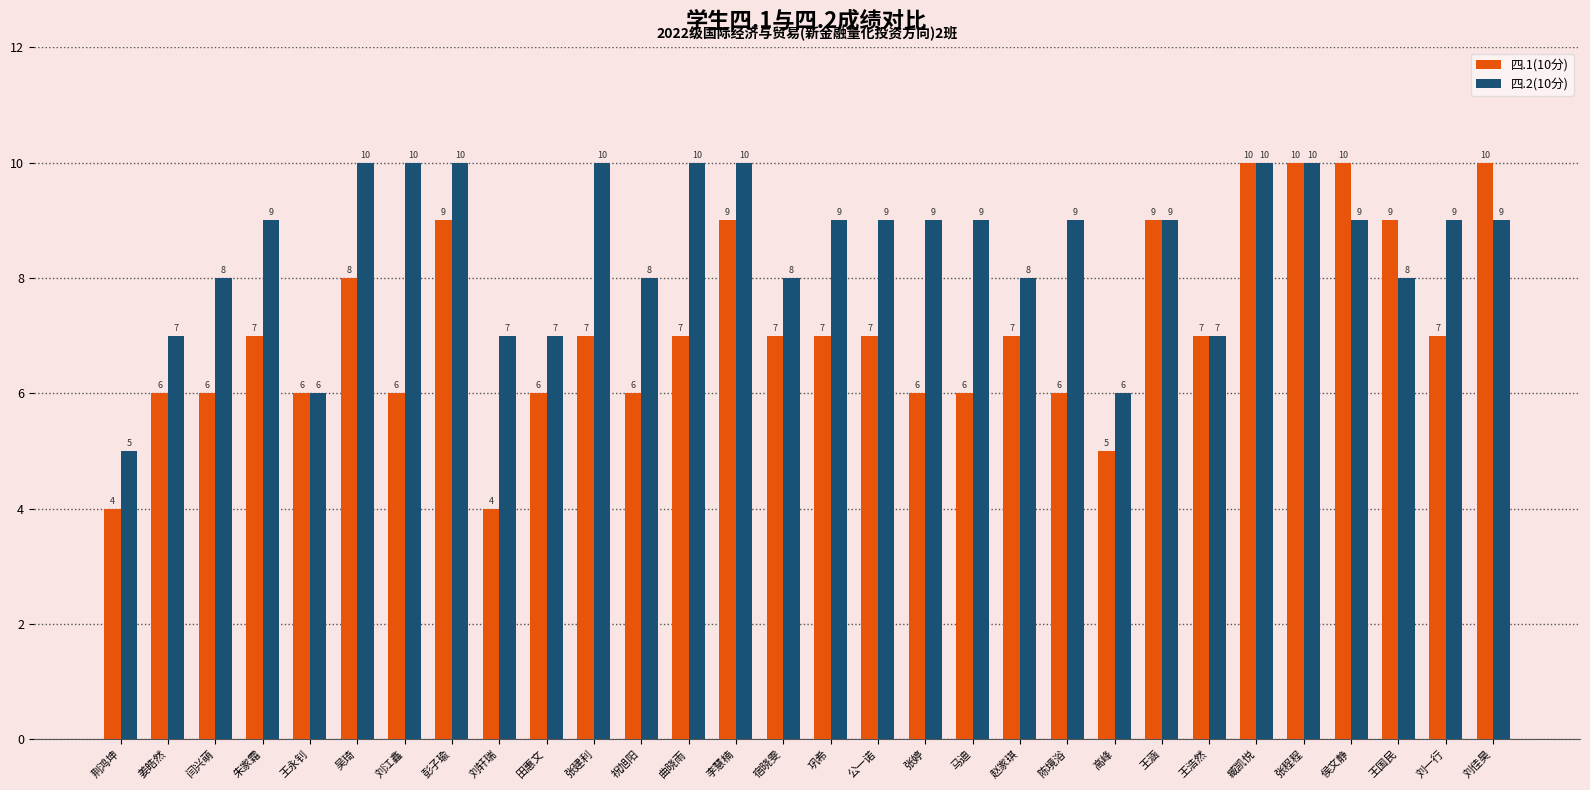

Rank the series at 张婷 from lowest to highest value.

四.1(10分), 四.2(10分)